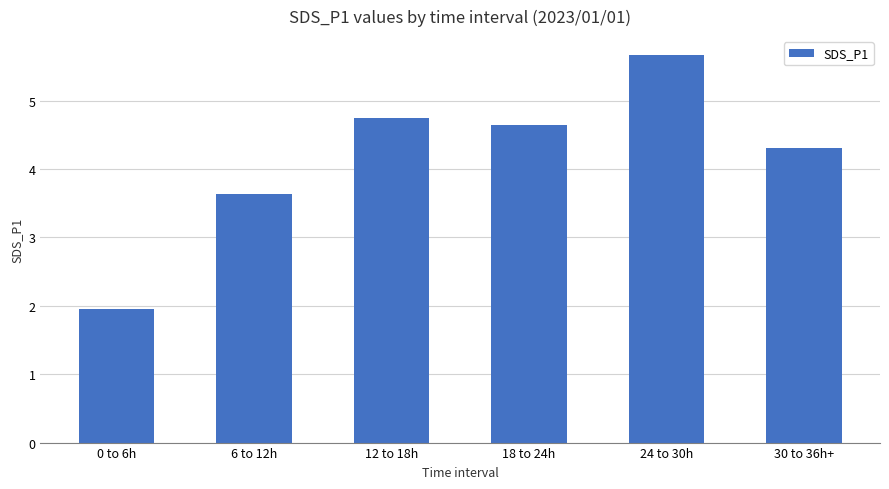

What is the ratio of the value at 12 to 18h to the value at 24 to 30h?

0.8